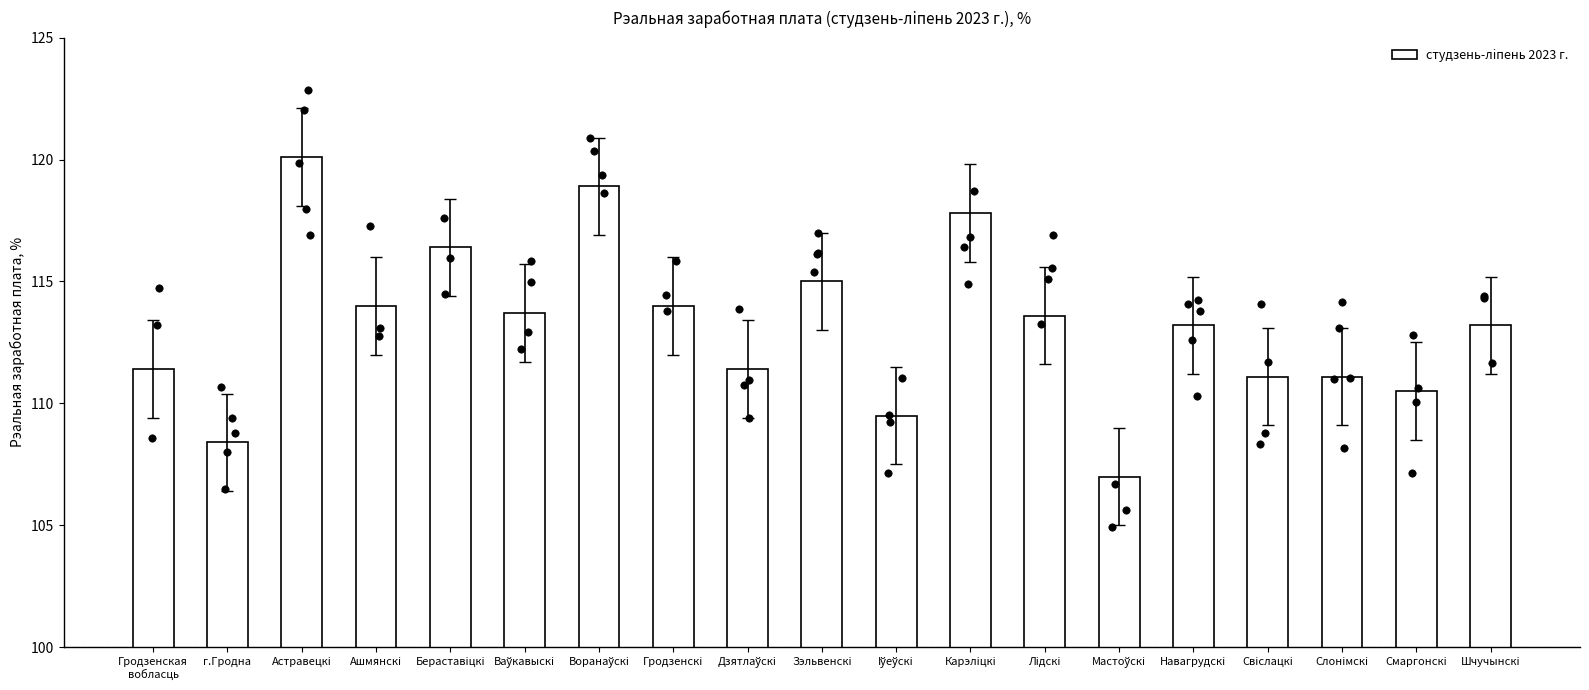

Approximately how many times larger is the value at Воранаўскi compared to Мастоўскi?

1.1